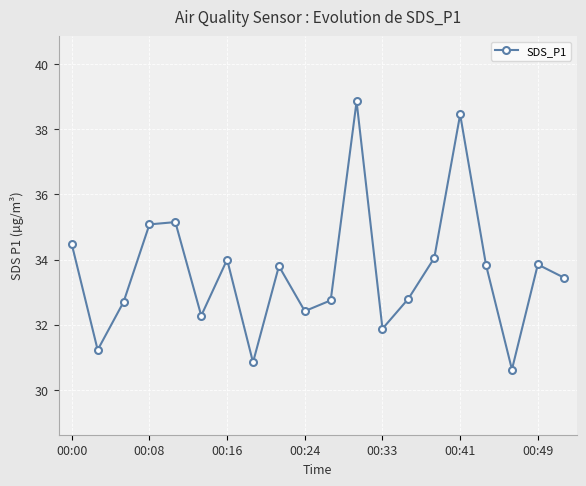

What is the average value?

33.6